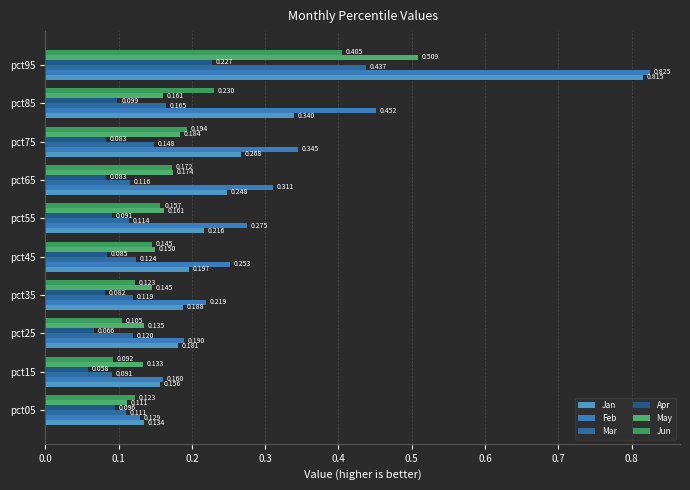

Where is Jun nearest to the value 0?

pct15